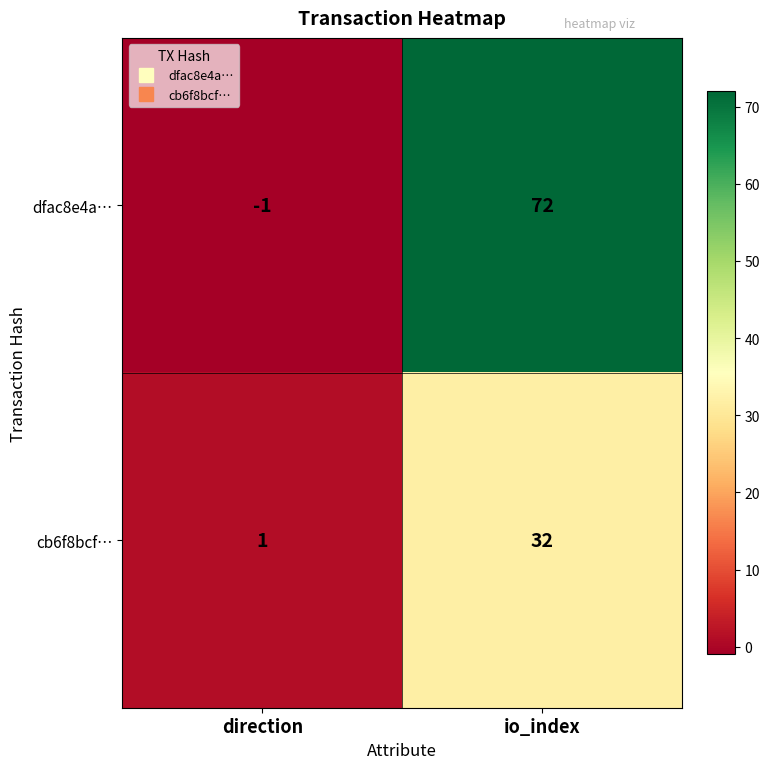

Which category has the lowest value in the cb6f8bcf… series?

direction